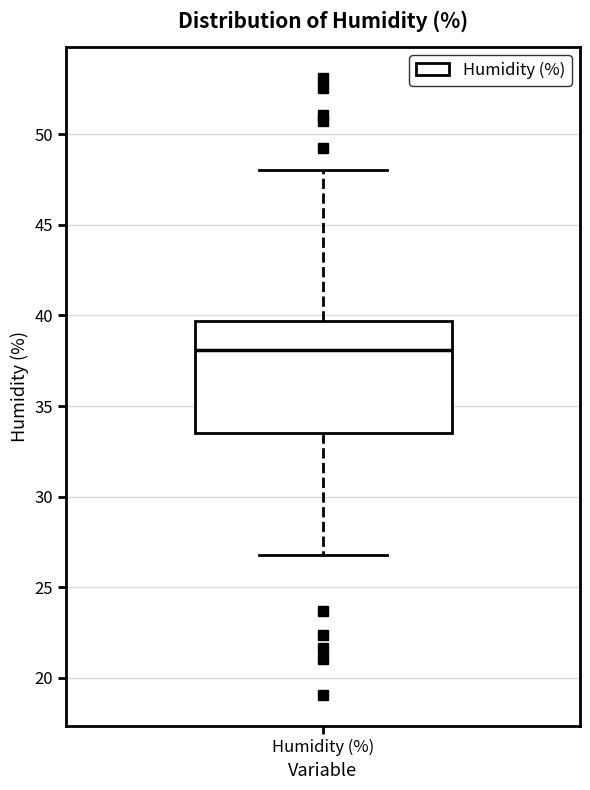

Transcribe this box plot: give where the median line is, the range the box spans, and where the two whiskers end, as read against the y-axis. The values are not printed on the chart, so give them approximately, as read against the axis.

median 38.0, box 33.5 to 39.5, whiskers 27.0 to 48.0